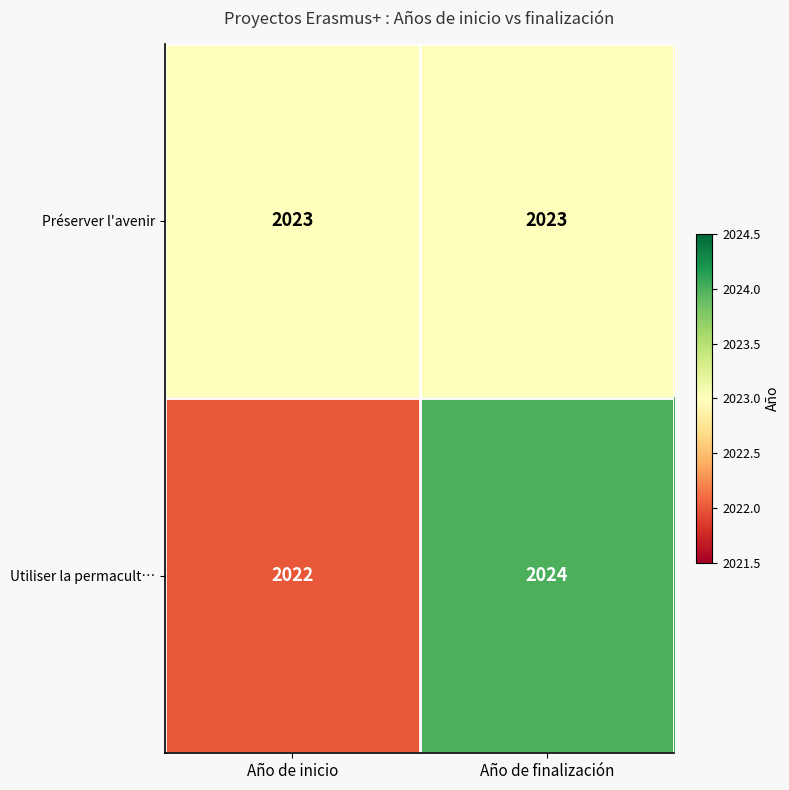

Rank the series by their maximum value, from highest to lowest.

Utiliser la permacult…, Préserver l'avenir